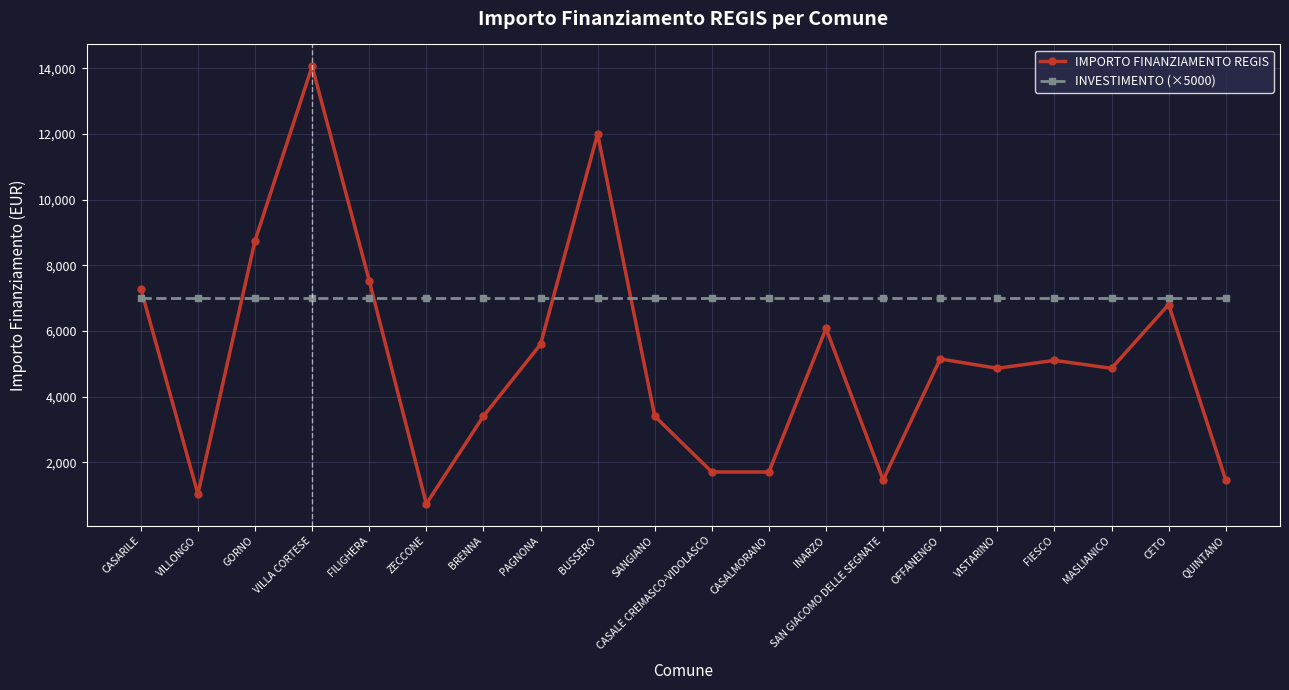

What is the sum of all IMPORTO FINANZIAMENTO REGIS values?

102955